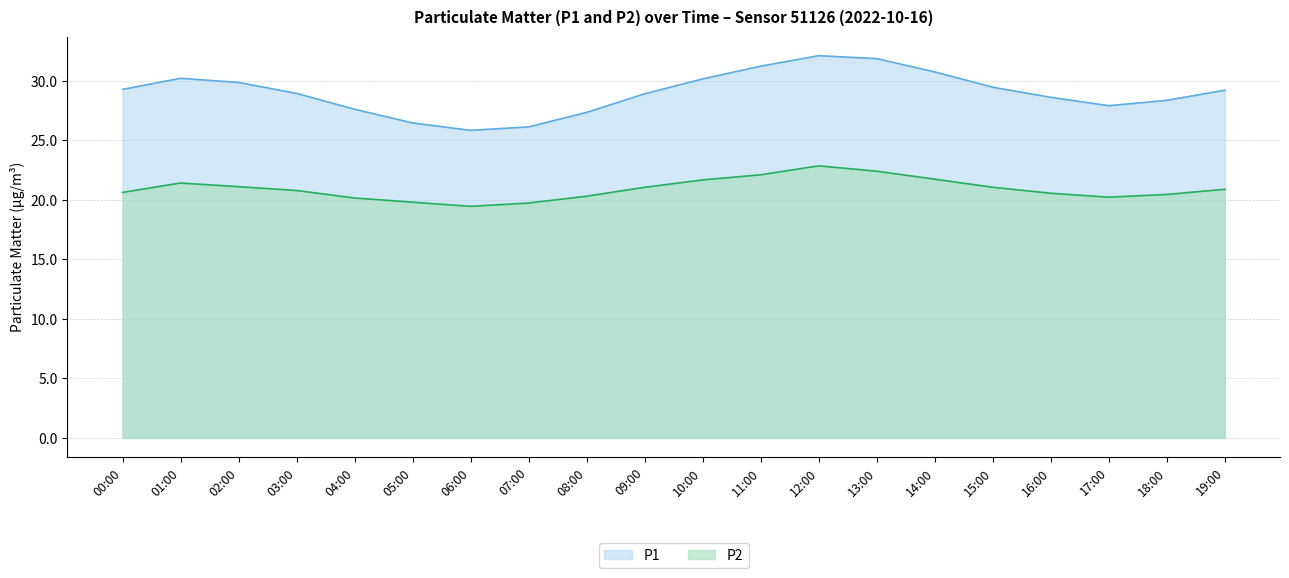

Between 12:00 and 15:00, which is larger?

12:00